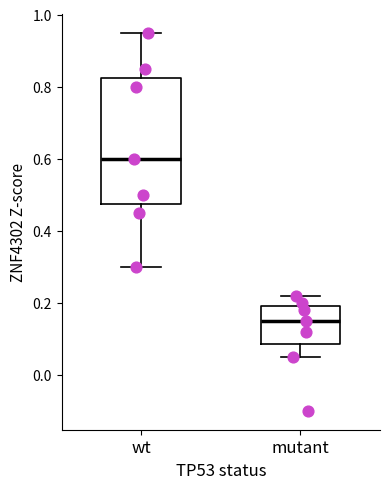

Reading left to right, read every box against the y-axis: the position of its median line, the range the box covers, and the ends of its whiskers. The values are not printed on the chart, so give them approximately, as read against the axis.

wt: median 0.60, box 0.48 to 0.82, whiskers 0.30 to 0.96
mutant: median 0.16, box 0.08 to 0.20, whiskers 0.06 to 0.22